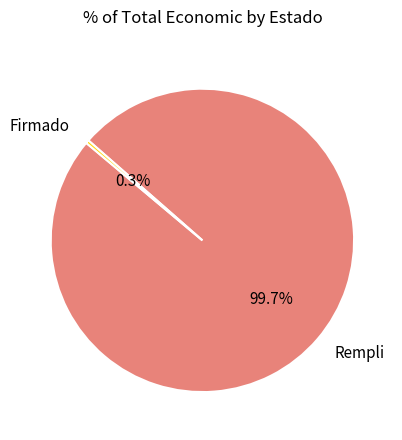

Between Rempli and Firmado, which is larger?

Rempli